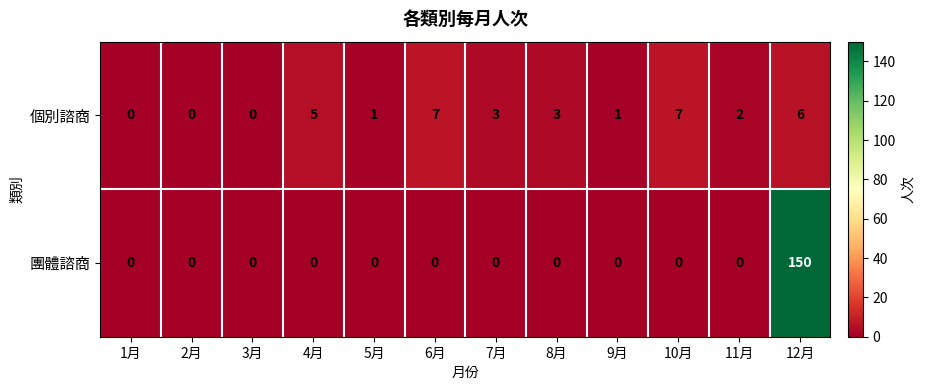

Read the 個別諮商 value at 8月.

3